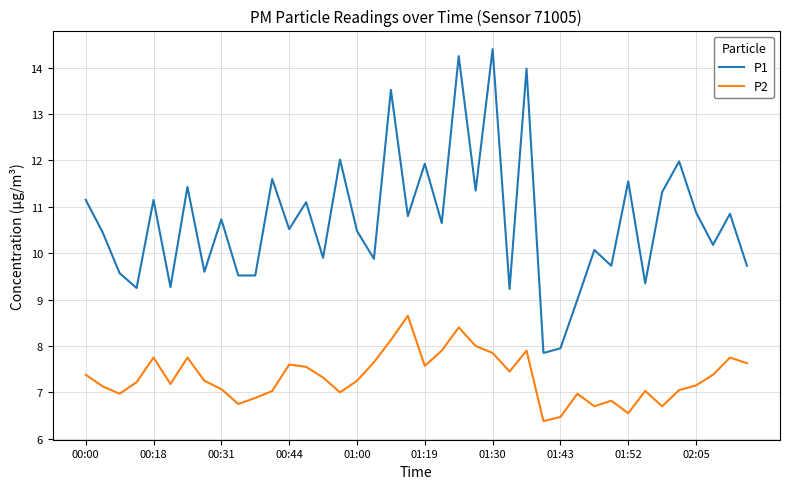

At how many categories does at least one series exceed 11?

15